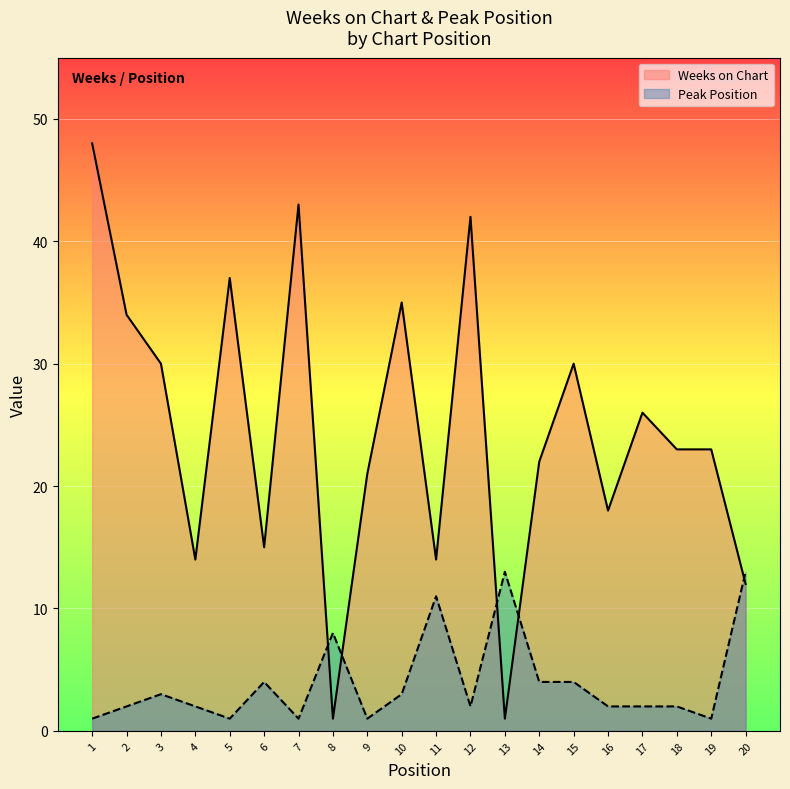

True or false: Peak Position has more than 2 points higher than both neighbors.

True